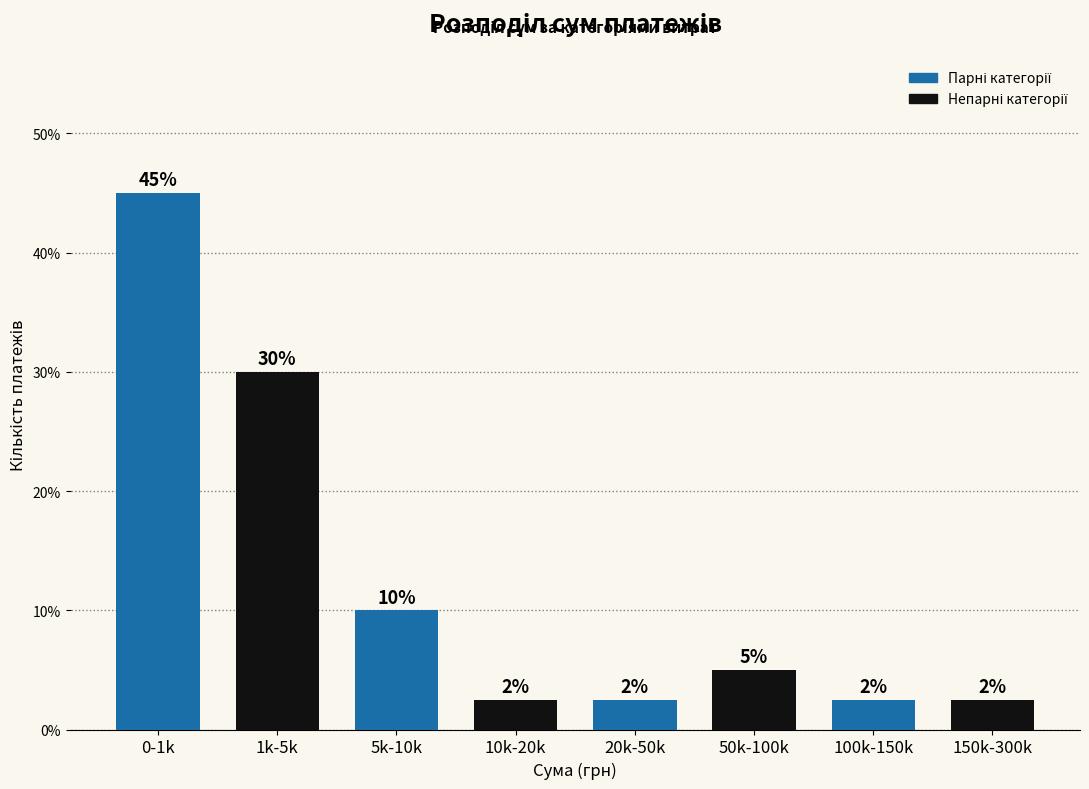

What is the label of the 3rd bar from the right?

50k-100k